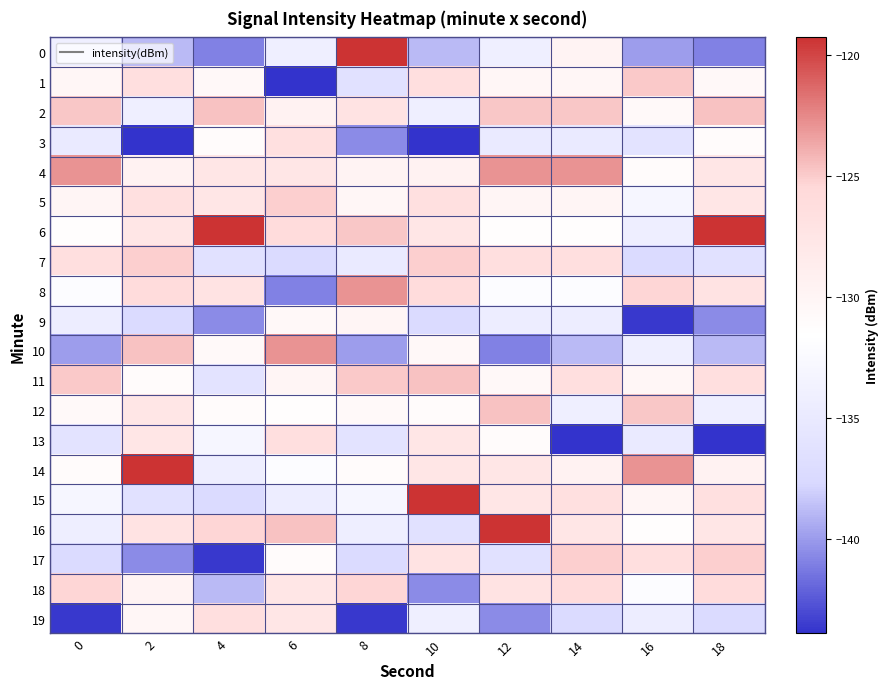

Reading left to right, extract all data points from this chart.

0: 0=-134.1	2=-138.9	4=-141.0	6=-134.2	8=-119.3	10=-138.9	12=-134.1	14=-129.7	16=-139.9	18=-141.0
1: 0=-130.3	2=-126.6	4=-130.5	6=-143.9	8=-136.3	10=-126.6	12=-130.3	14=-130.3	16=-124.9	18=-130.5
2: 0=-124.8	2=-134.2	4=-124.7	6=-129.6	8=-127.1	10=-134.2	12=-124.8	14=-124.8	16=-130.8	18=-124.7
3: 0=-134.9	2=-143.9	4=-131.0	6=-126.6	8=-140.6	10=-143.9	12=-134.9	14=-134.9	16=-135.9	18=-131.0
4: 0=-122.8	2=-129.6	4=-127.7	6=-127.7	8=-129.7	10=-129.6	12=-122.8	14=-122.8	16=-131.0	18=-127.7
5: 0=-130.1	2=-126.6	4=-127.6	6=-125.1	8=-130.3	10=-126.6	12=-130.1	14=-130.1	16=-132.9	18=-127.6
6: 0=-131.4	2=-127.7	4=-119.3	6=-126.0	8=-124.8	10=-127.7	12=-131.4	14=-131.4	16=-134.2	18=-119.3
7: 0=-126.5	2=-125.1	4=-136.3	6=-137.3	8=-134.9	10=-125.1	12=-126.5	14=-126.5	16=-137.2	18=-136.3
8: 0=-132.1	2=-126.0	4=-127.1	6=-141.0	8=-122.8	10=-126.0	12=-132.1	14=-132.1	16=-125.4	18=-127.1
9: 0=-134.4	2=-137.3	4=-140.6	6=-130.5	8=-130.1	10=-137.3	12=-134.4	14=-134.4	16=-143.6	18=-140.6
10: 0=-139.9	2=-124.7	4=-130.8	6=-122.8	8=-139.9	10=-130.5	12=-141.0	14=-138.9	16=-134.1	18=-138.9
11: 0=-124.9	2=-131.0	4=-135.9	6=-130.1	8=-124.9	10=-124.7	12=-130.5	14=-126.6	16=-130.3	18=-126.6
12: 0=-130.8	2=-127.7	4=-131.0	6=-131.4	8=-130.8	10=-131.0	12=-124.7	14=-134.2	16=-124.8	18=-134.2
13: 0=-135.9	2=-127.6	4=-132.9	6=-126.5	8=-135.9	10=-127.7	12=-131.0	14=-143.9	16=-134.9	18=-143.9
14: 0=-131.0	2=-119.3	4=-134.2	6=-132.1	8=-131.0	10=-127.6	12=-127.7	14=-129.6	16=-122.8	18=-129.6
15: 0=-132.9	2=-136.3	4=-137.2	6=-134.4	8=-132.9	10=-119.3	12=-127.6	14=-126.6	16=-130.1	18=-126.6
16: 0=-134.2	2=-127.1	4=-125.4	6=-124.7	8=-134.2	10=-136.3	12=-119.3	14=-127.7	16=-131.4	18=-127.7
17: 0=-137.2	2=-140.6	4=-143.6	6=-131.0	8=-137.2	10=-127.1	12=-136.3	14=-125.1	16=-126.5	18=-125.1
18: 0=-125.4	2=-129.7	4=-138.9	6=-127.7	8=-125.4	10=-140.6	12=-127.1	14=-126.0	16=-132.1	18=-126.0
19: 0=-143.6	2=-130.3	4=-126.6	6=-127.6	8=-143.6	10=-134.1	12=-140.6	14=-137.3	16=-134.4	18=-137.3